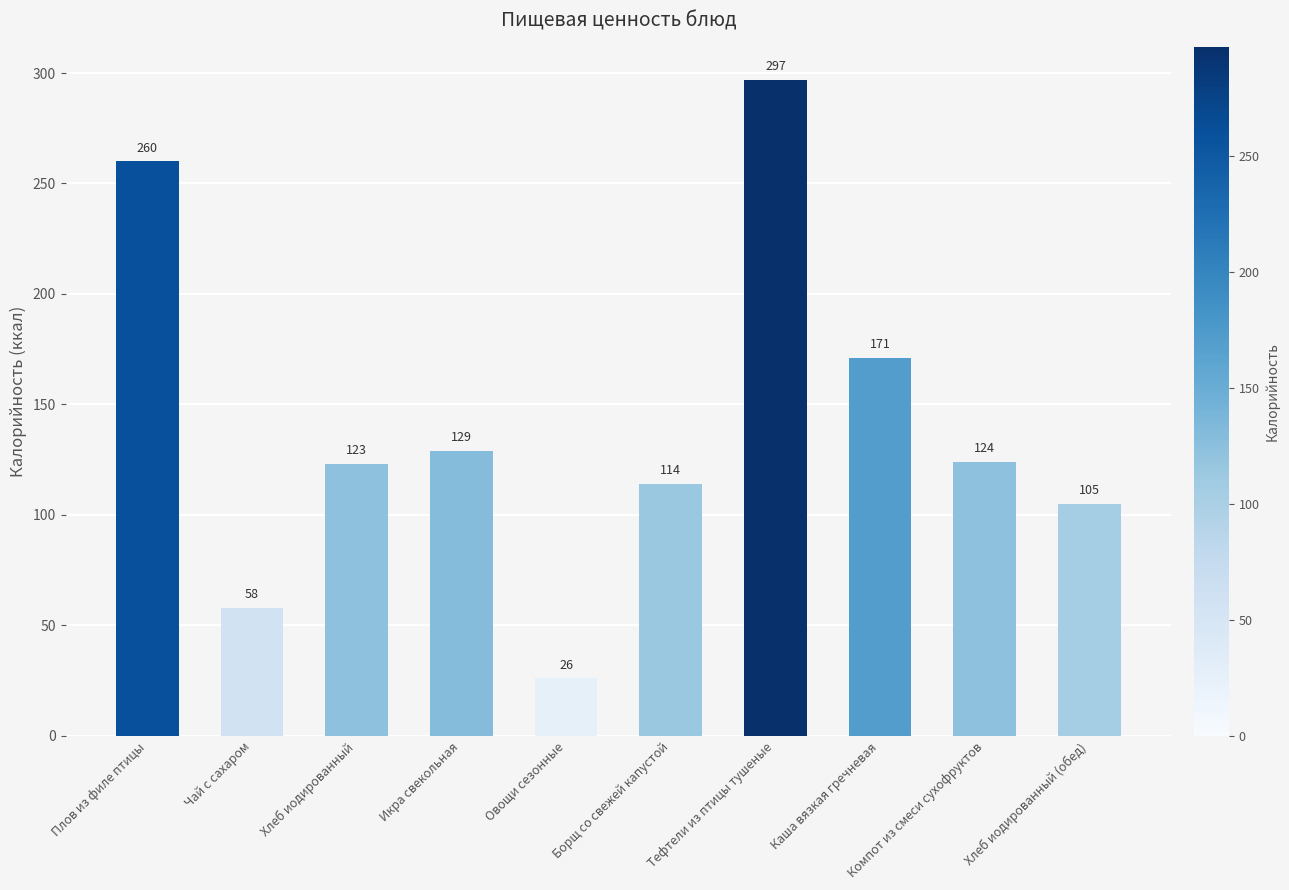

What is the difference between the second highest and second lowest values?

202